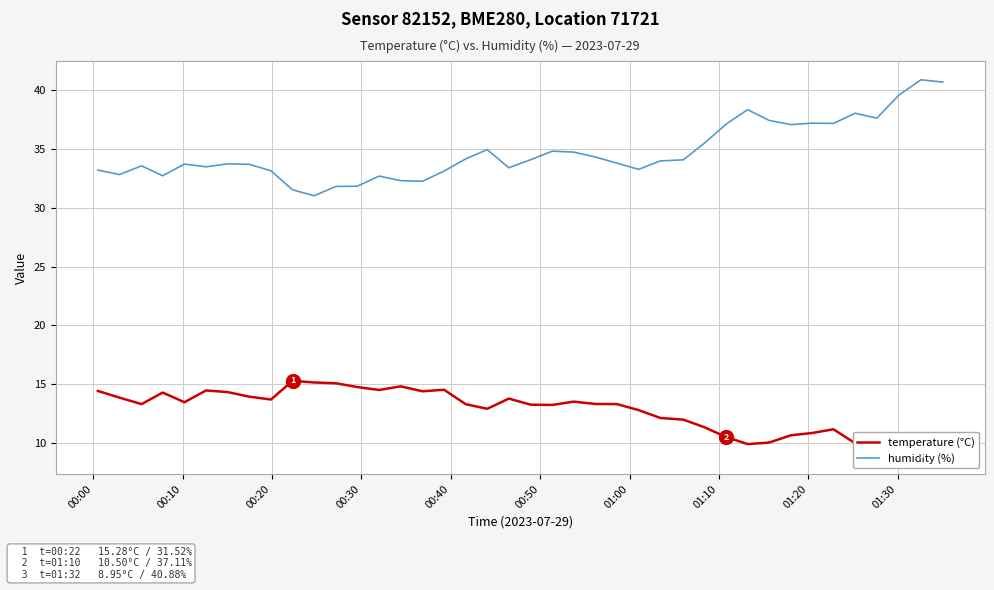

What is the maximum value for humidity (%)?

40.9